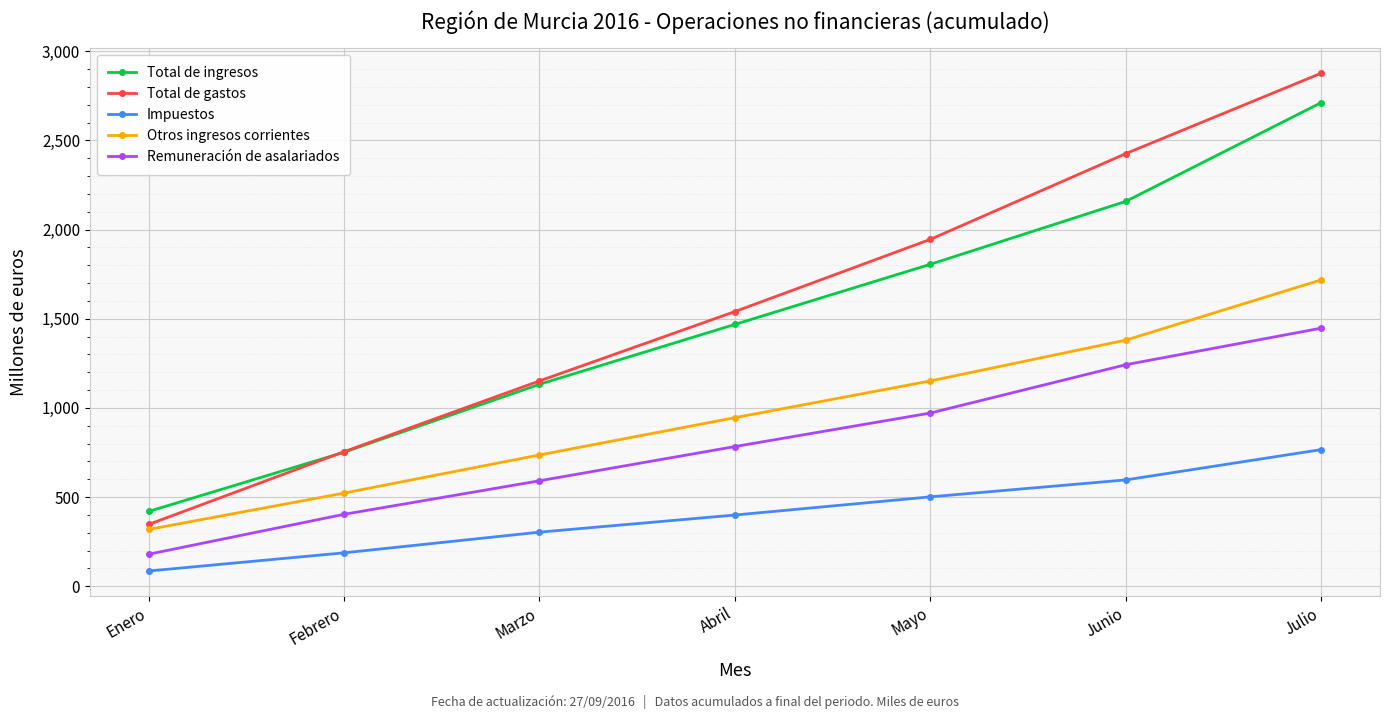

Does the chart have visible grid lines?

Yes